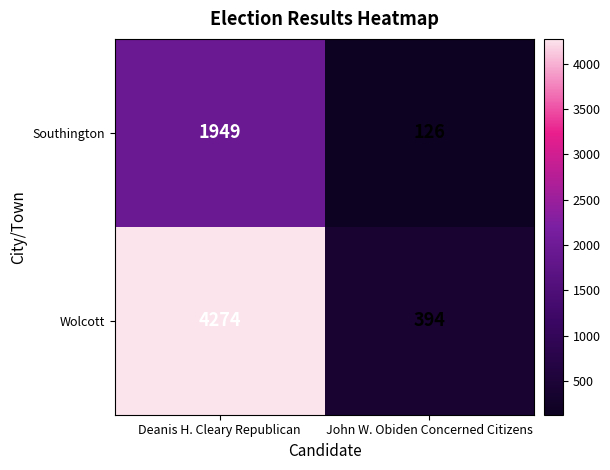

Reading right to left, transcribe all the data shown in this chart.

Southington: John W. Obiden Concerned Citizens=126	Deanis H. Cleary Republican=1949
Wolcott: John W. Obiden Concerned Citizens=394	Deanis H. Cleary Republican=4274